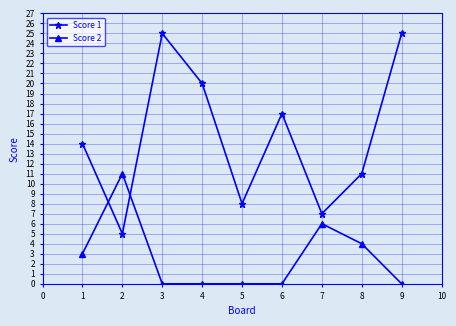

Read the Score 2 value at 5.

0